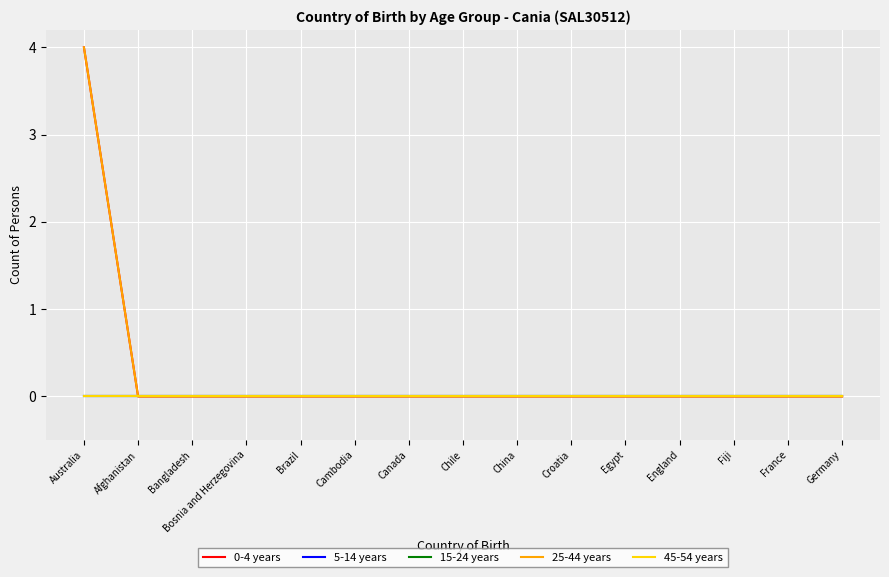

True or false: 0-4 years has more than 2 interior local peaks.

False